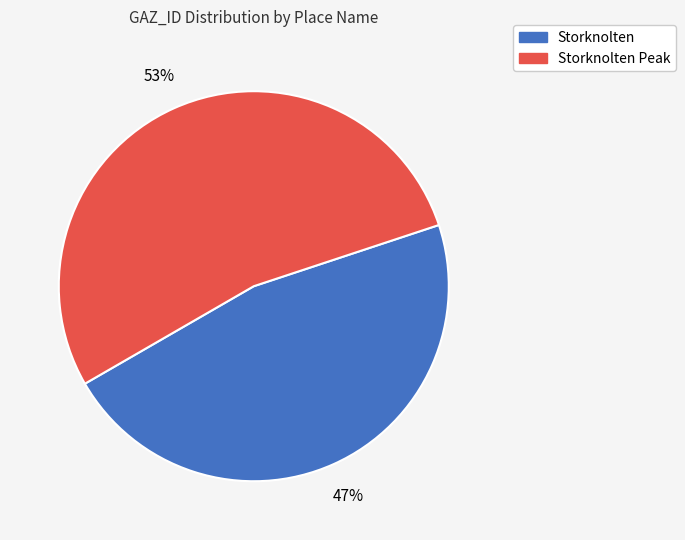

Is there any slice that represents more than half of the pie?

Yes